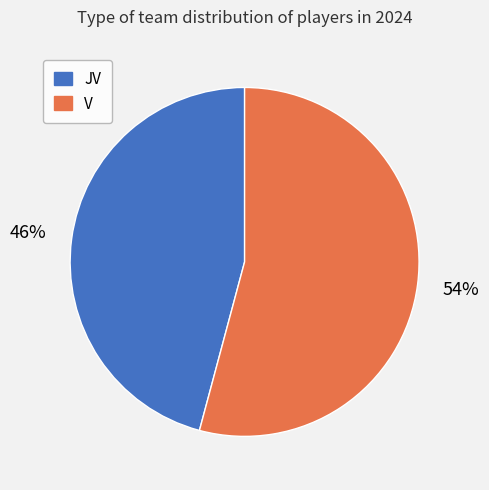

Is there any slice that represents more than half of the pie?

Yes